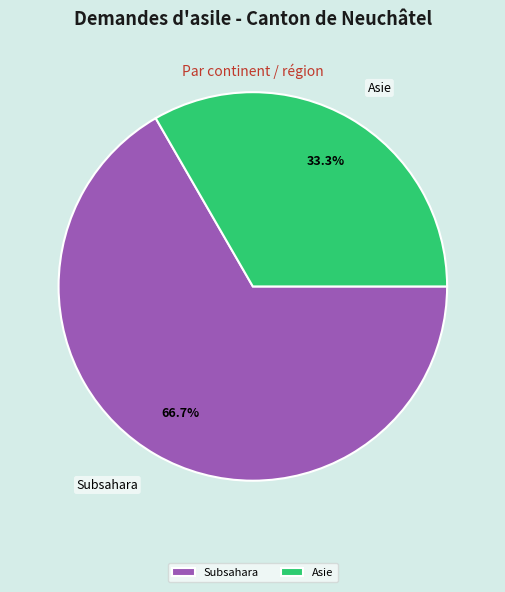

How many segments does this pie chart have?

2